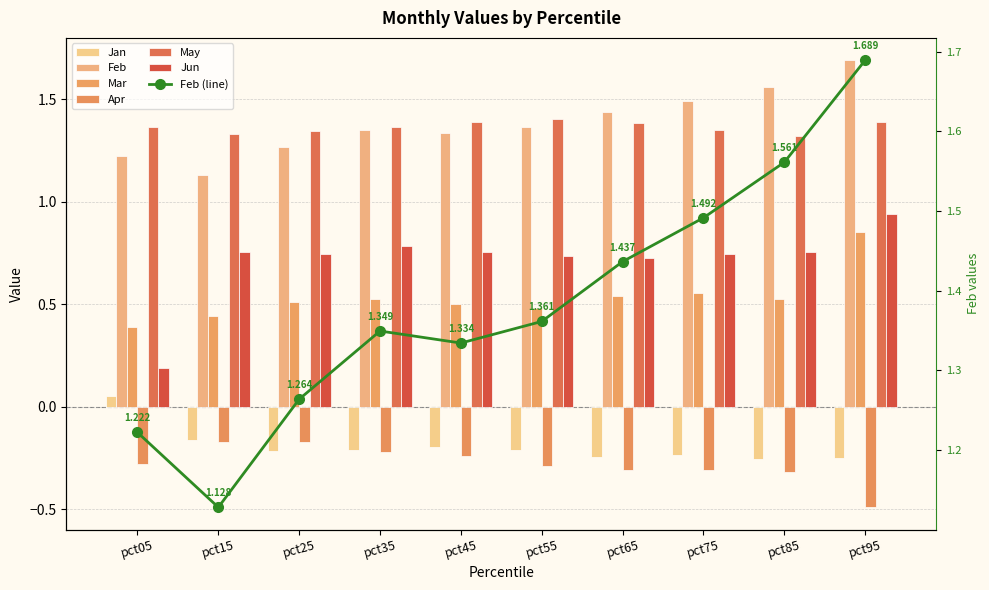

Count the May values in the range 1 to 2.

10